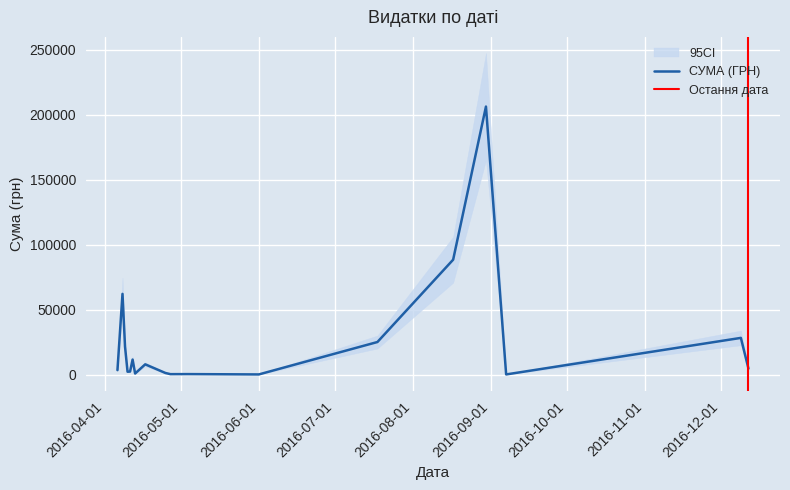

What is the maximum value for СУМА (ГРН)?

206158.5